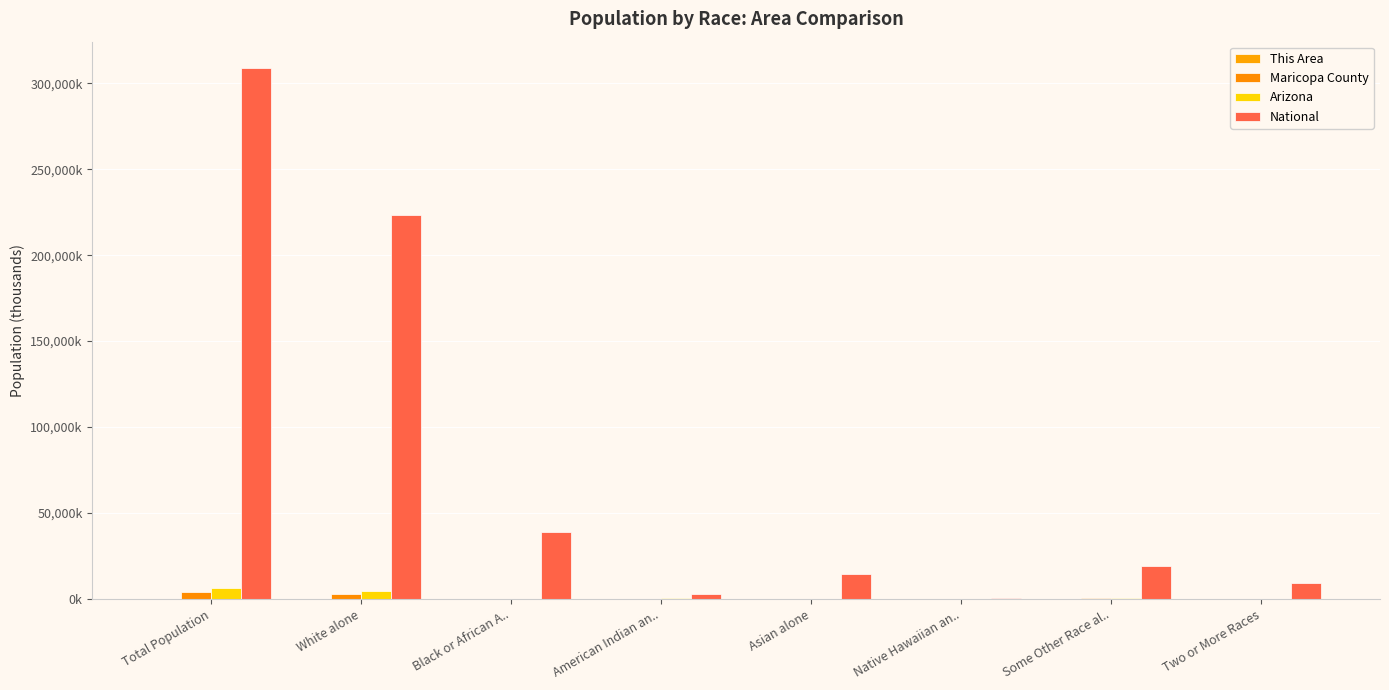

What is the minimum value for National?

540.0